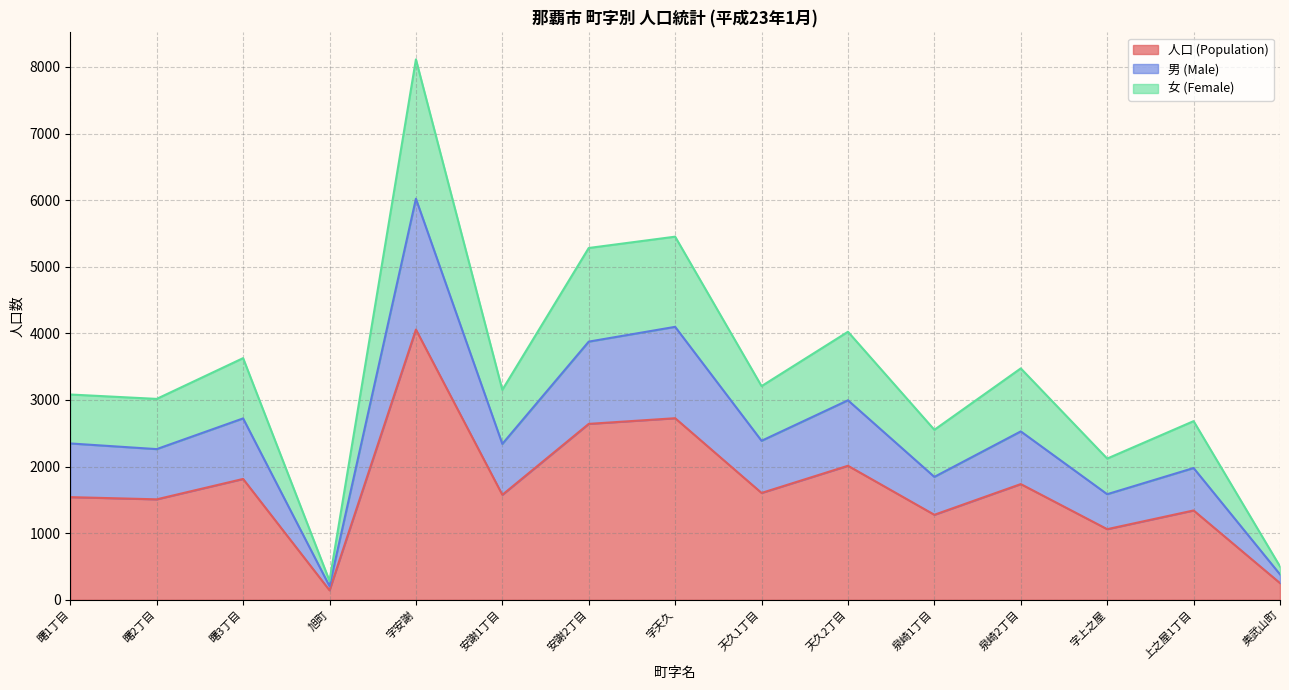

List the labels in order of 人口 (Population) value, largest first.

字安謝, 字天久, 安謝2丁目, 天久2丁目, 曙3丁目, 泉崎2丁目, 天久1丁目, 安謝1丁目, 曙1丁目, 曙2丁目, 上之屋1丁目, 泉崎1丁目, 字上之屋, 奥武山町, 旭町